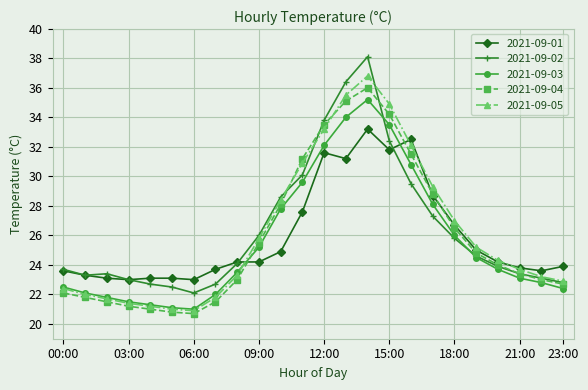

What is the greatest value displayed?

38.1